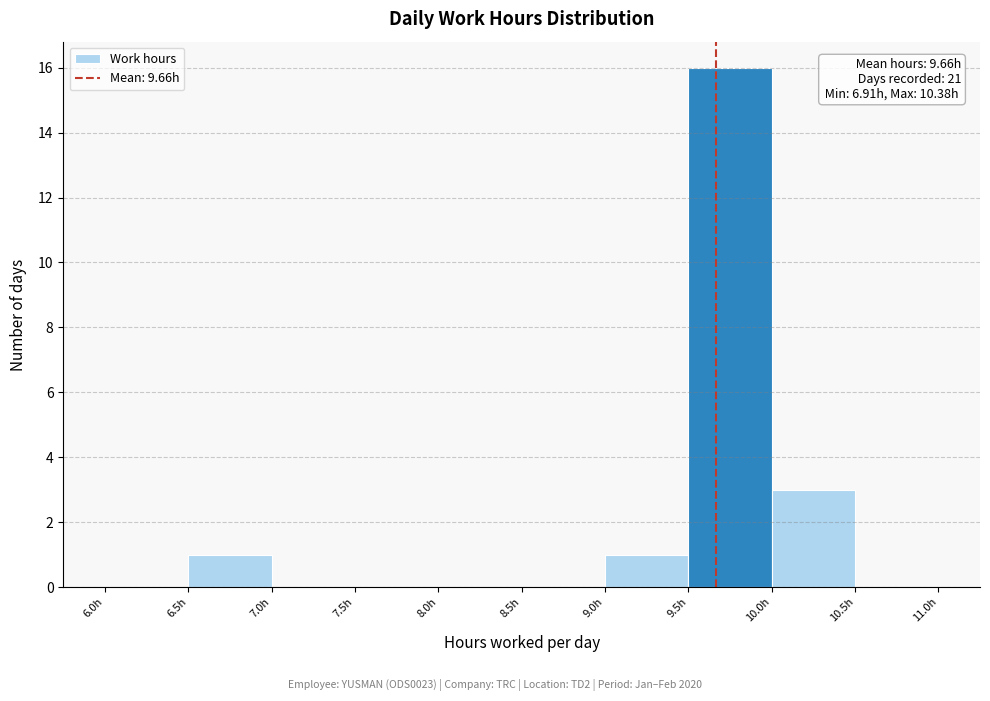

Over which range of the x-axis is the bar tallest?

9.5 to 10.0